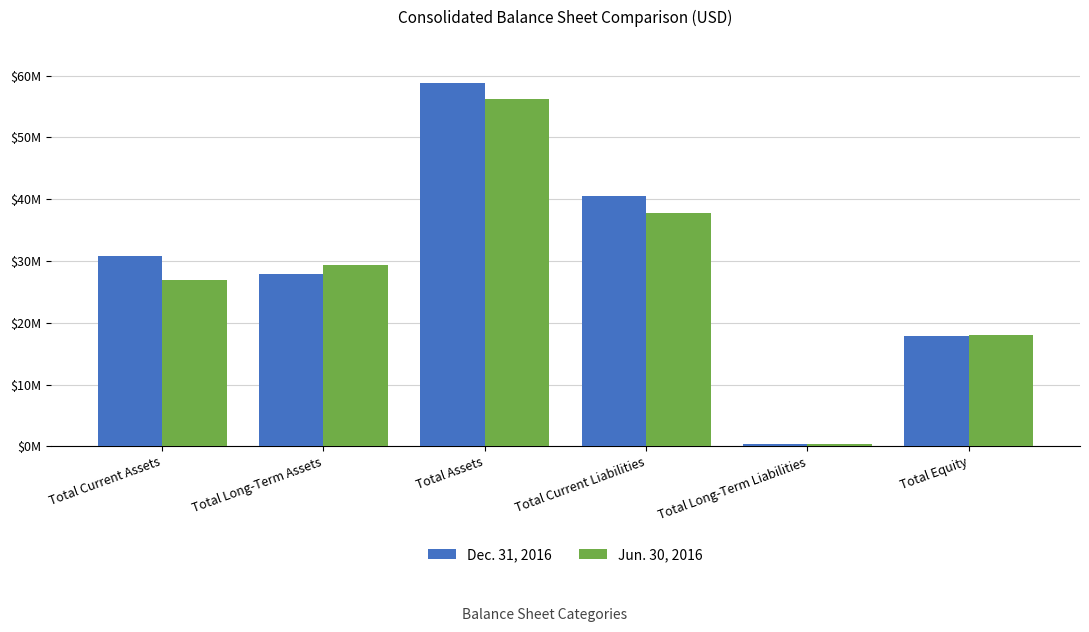

Which series has the widest spread of values?

Dec. 31, 2016